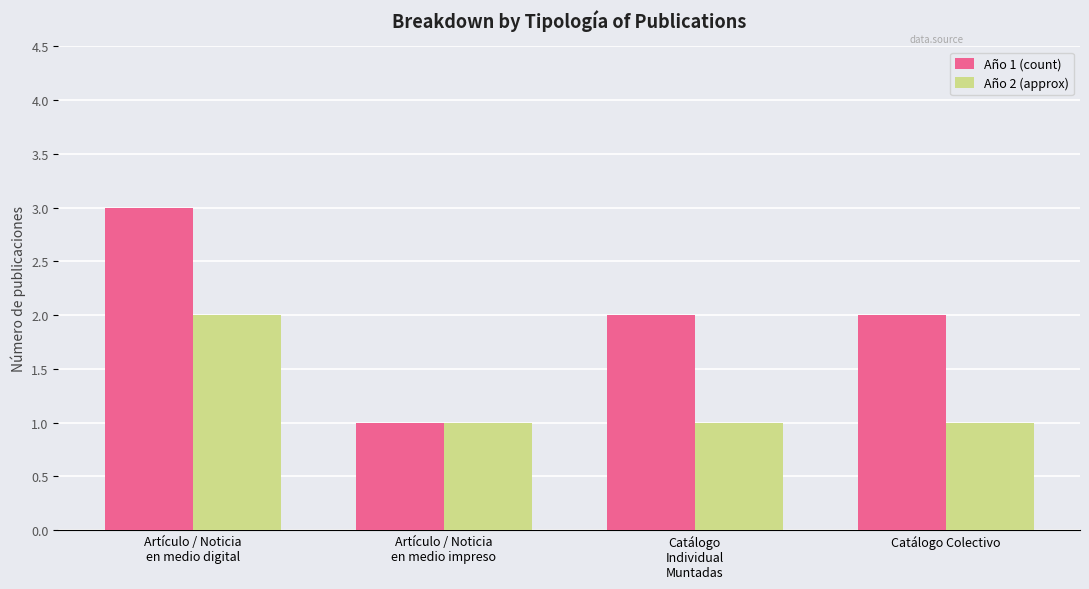

The Año 1 (count) series shows 3 at Catálogo
Individual
Muntadas. True or false?

False